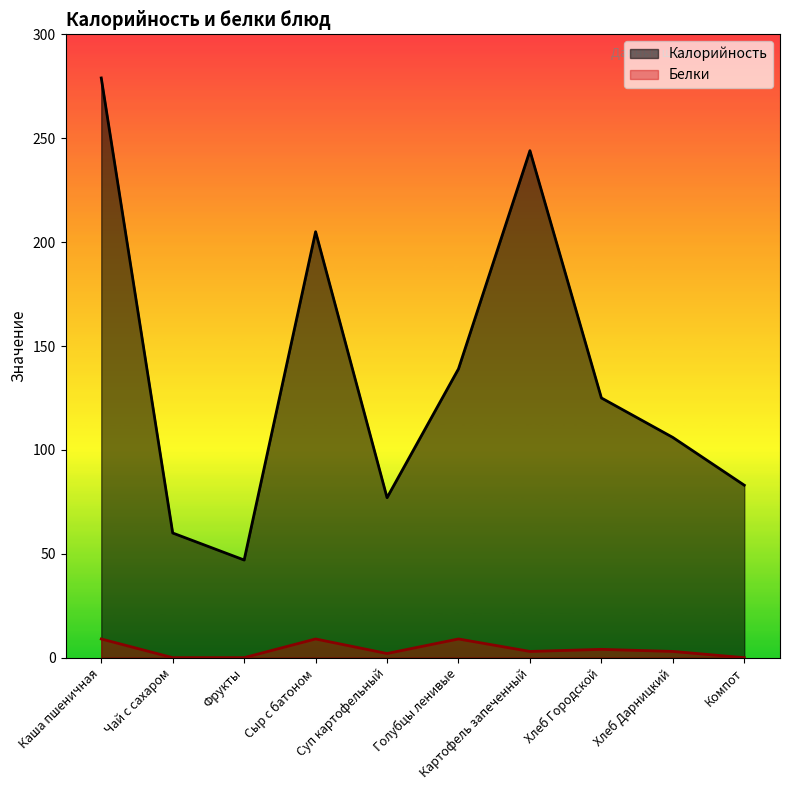

True or false: Калорийность and Белки cross at least once.

False